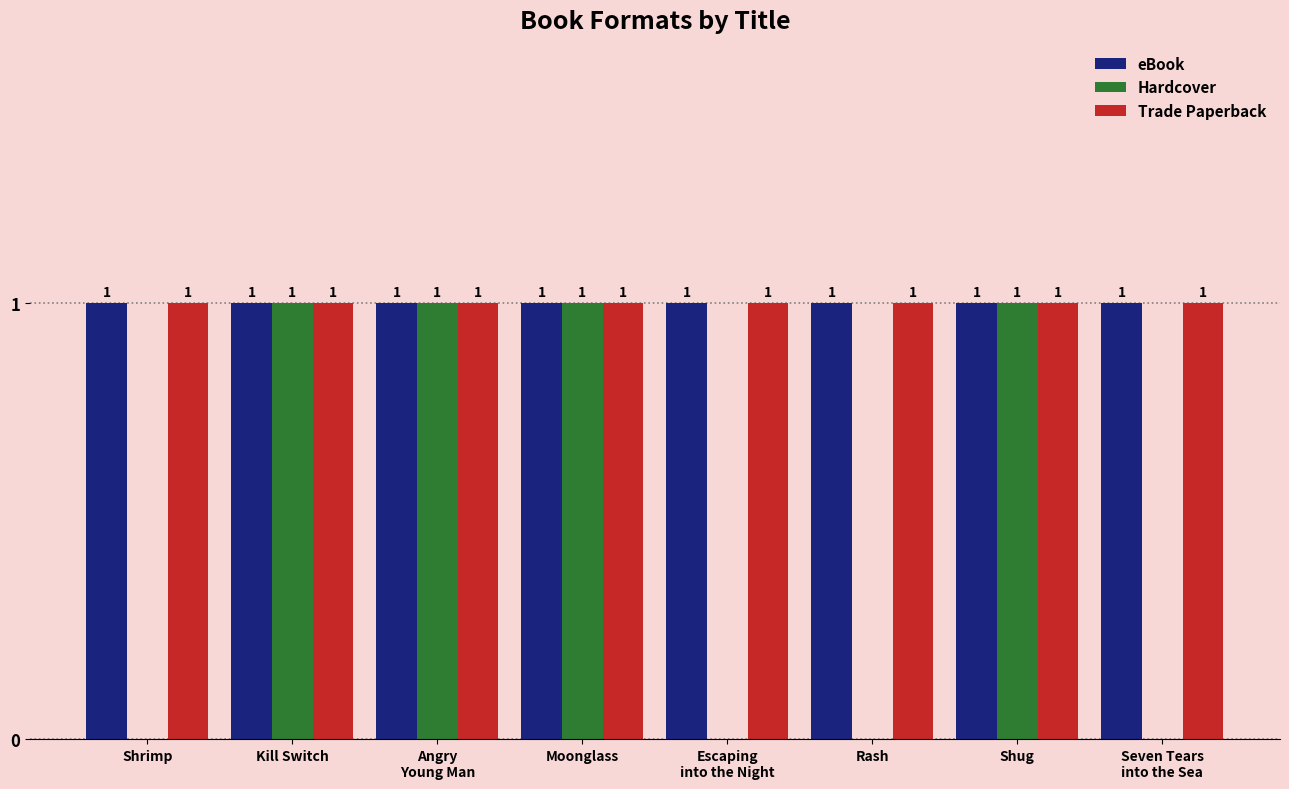

What is the total value across all series at Moonglass?

3